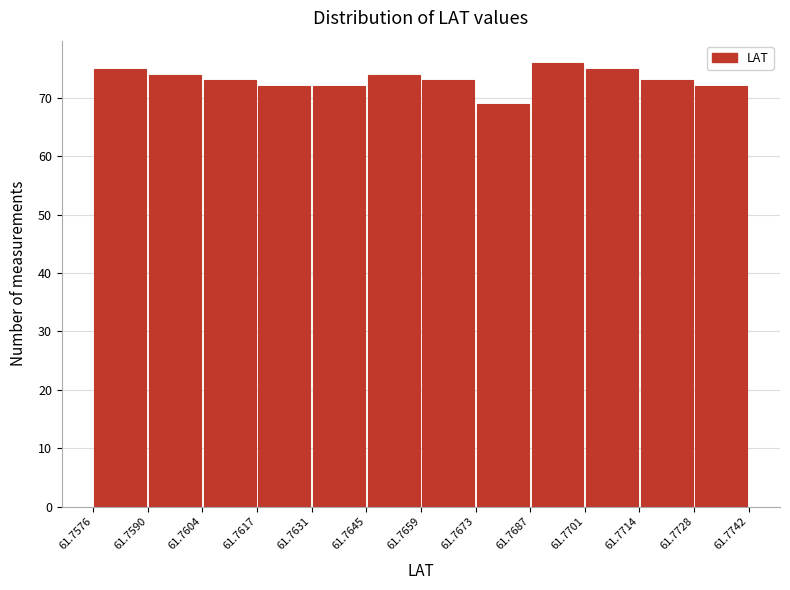

Reading left to right, list every bar in this chart as the range it spans on the x-axis followed by its height. The values are not printed on the chart, so give them approximately, as read against the axis.

61.7576 to 61.7590: 75
61.7590 to 61.7604: 74
61.7604 to 61.7617: 73
61.7617 to 61.7631: 72
61.7631 to 61.7645: 72
61.7645 to 61.7659: 74
61.7659 to 61.7673: 73
61.7673 to 61.7687: 69
61.7687 to 61.7701: 76
61.7701 to 61.7714: 75
61.7714 to 61.7728: 73
61.7728 to 61.7742: 72